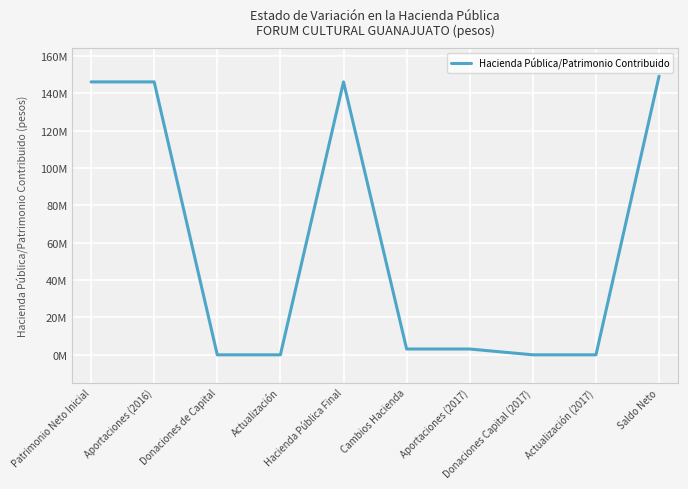

True or false: the data has more than 1 interior local peaks.

False